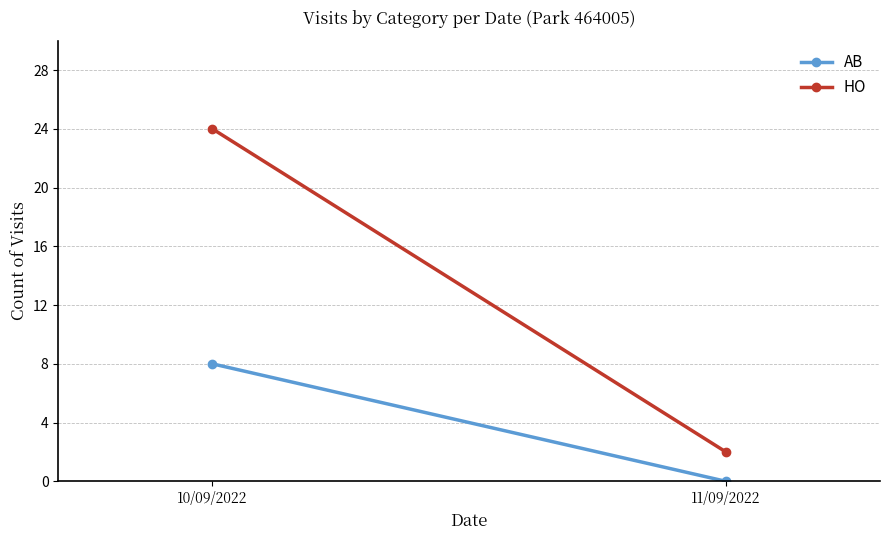

Reading left to right, transcribe all the data shown in this chart.

AB: 8	0
HO: 24	2